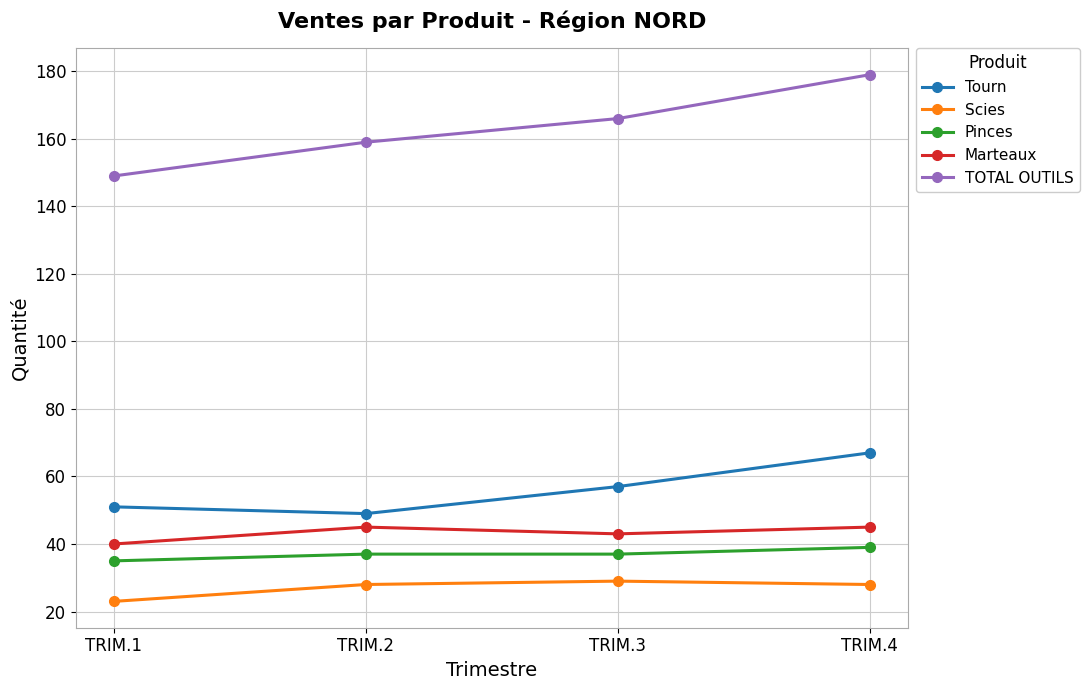

True or false: Tourn and Marteaux intersect in this chart.

False